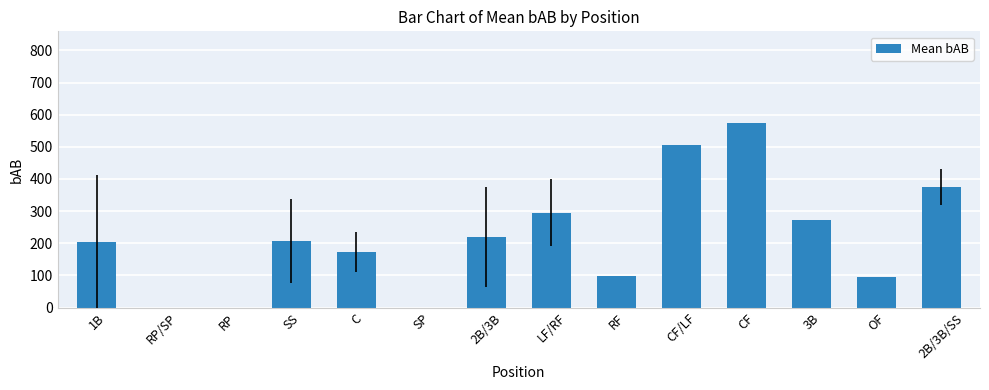

Which label corresponds to the largest value in the chart?

CF